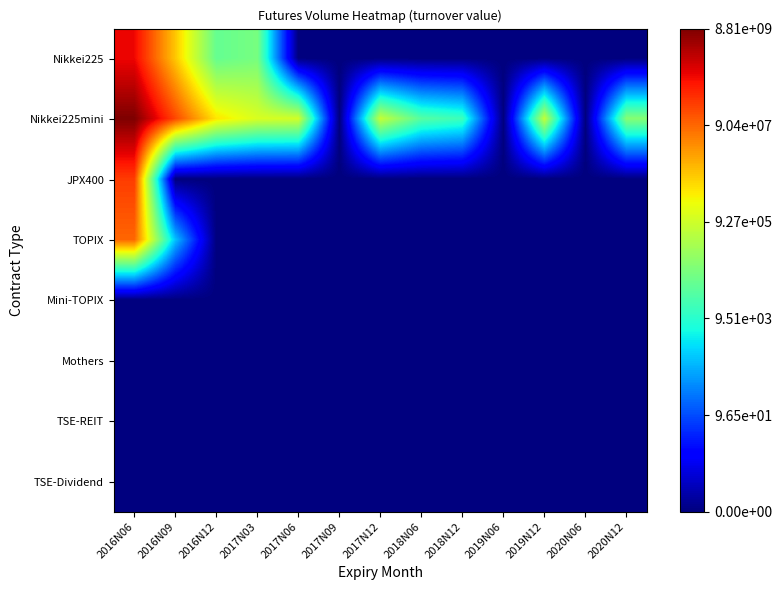

Which series has the widest spread of values?

Nikkei225mini